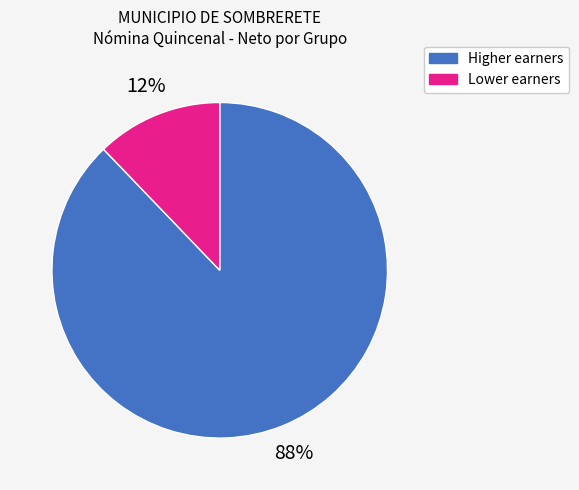

Count the number of slices in the pie.

2